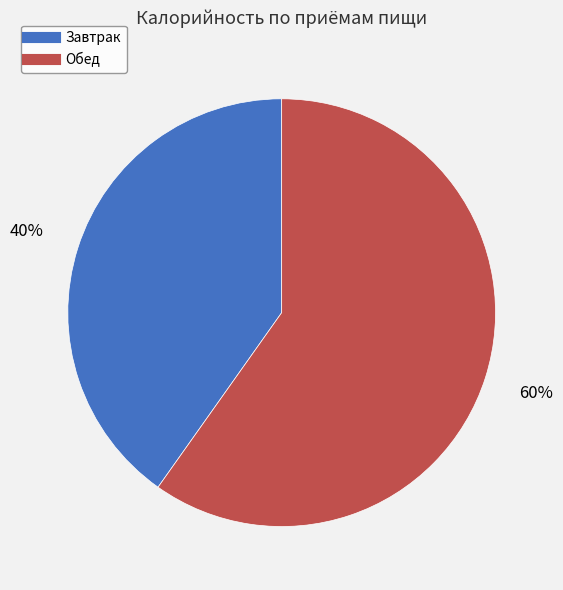

Is there a majority slice in this chart?

Yes